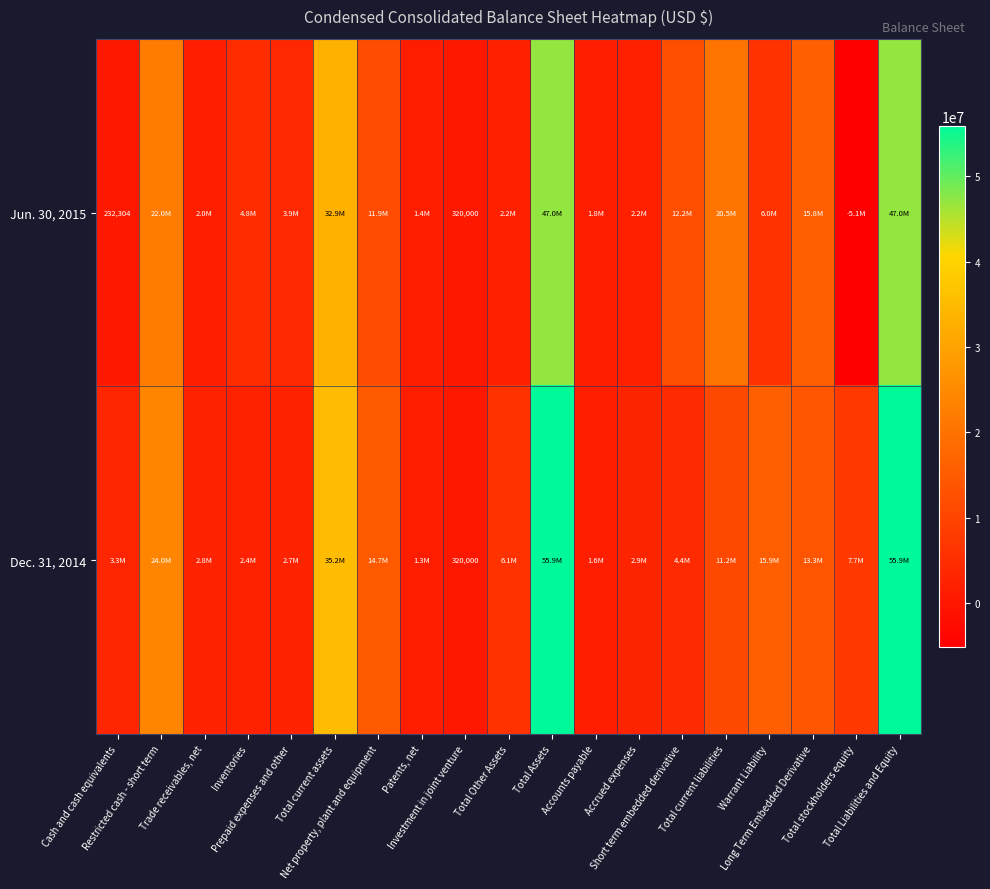

At how many categories does at least one series exceed 31870934?

3